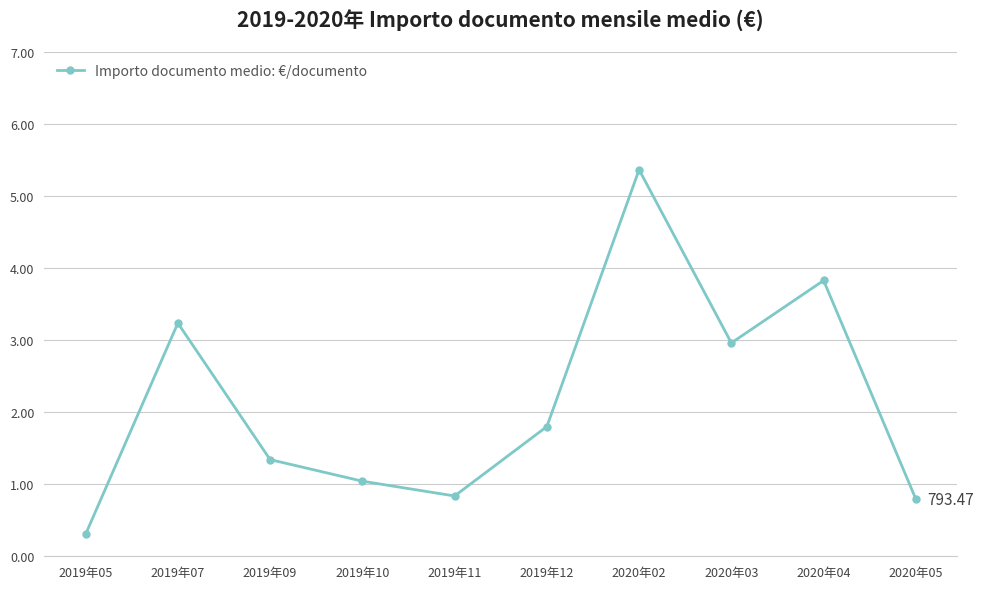

What is the difference between the maximum and minimum values?

5057.2